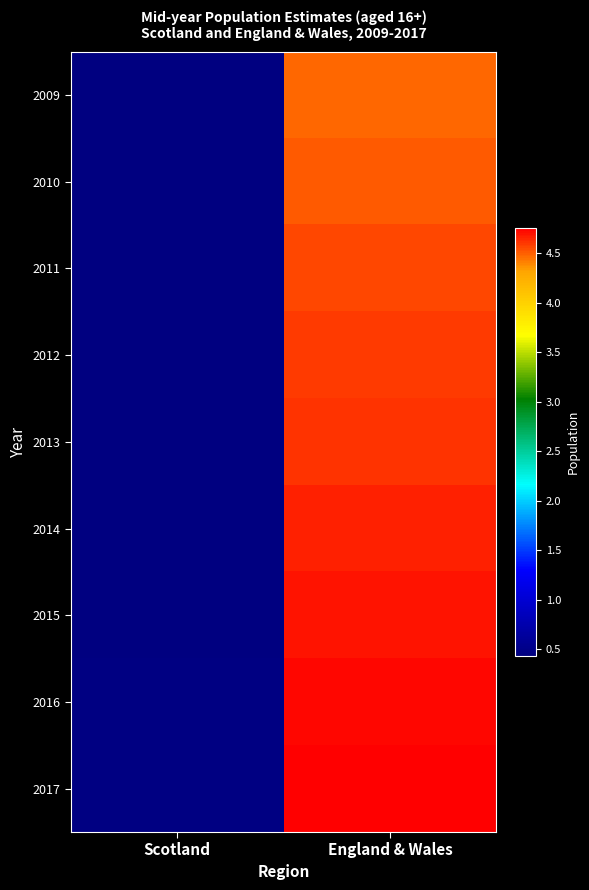

What is the minimum value shown in the chart?

4311655